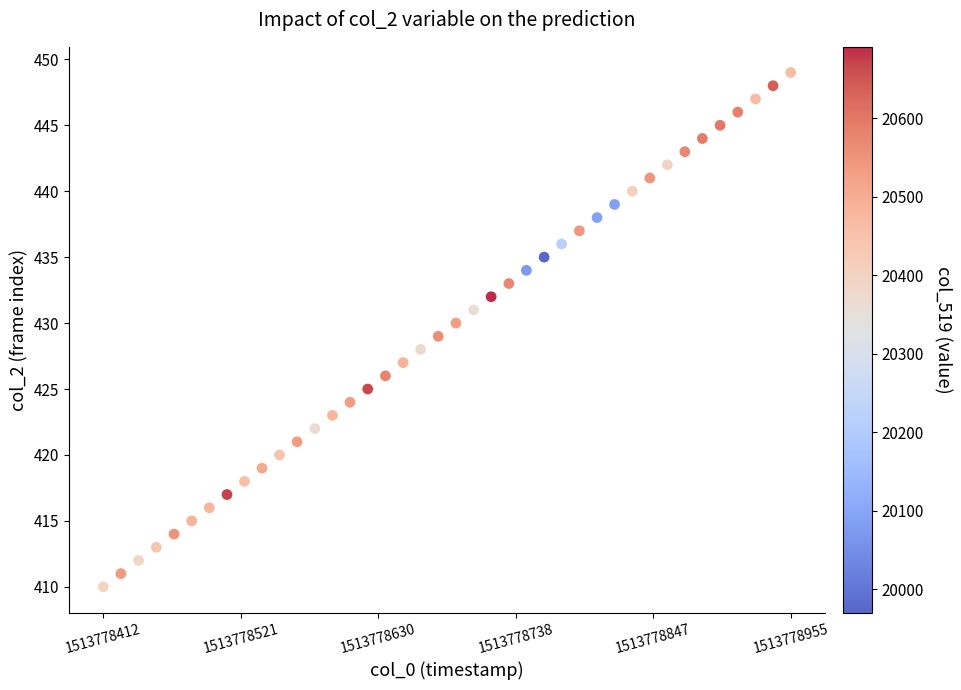

What is the range of Y values (max minus min)?

39